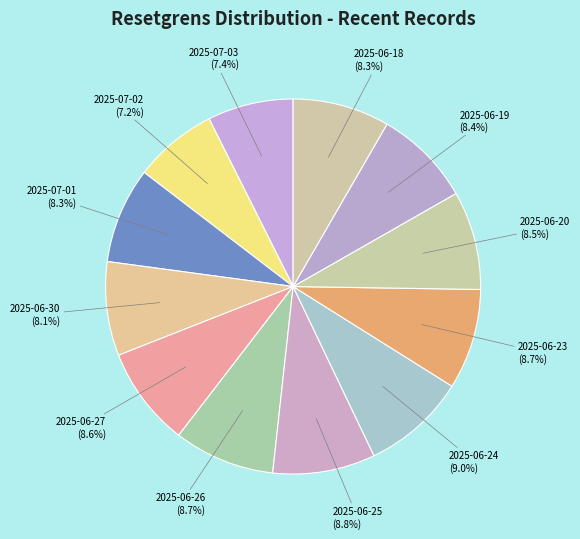

Count the number of slices in the pie.

12